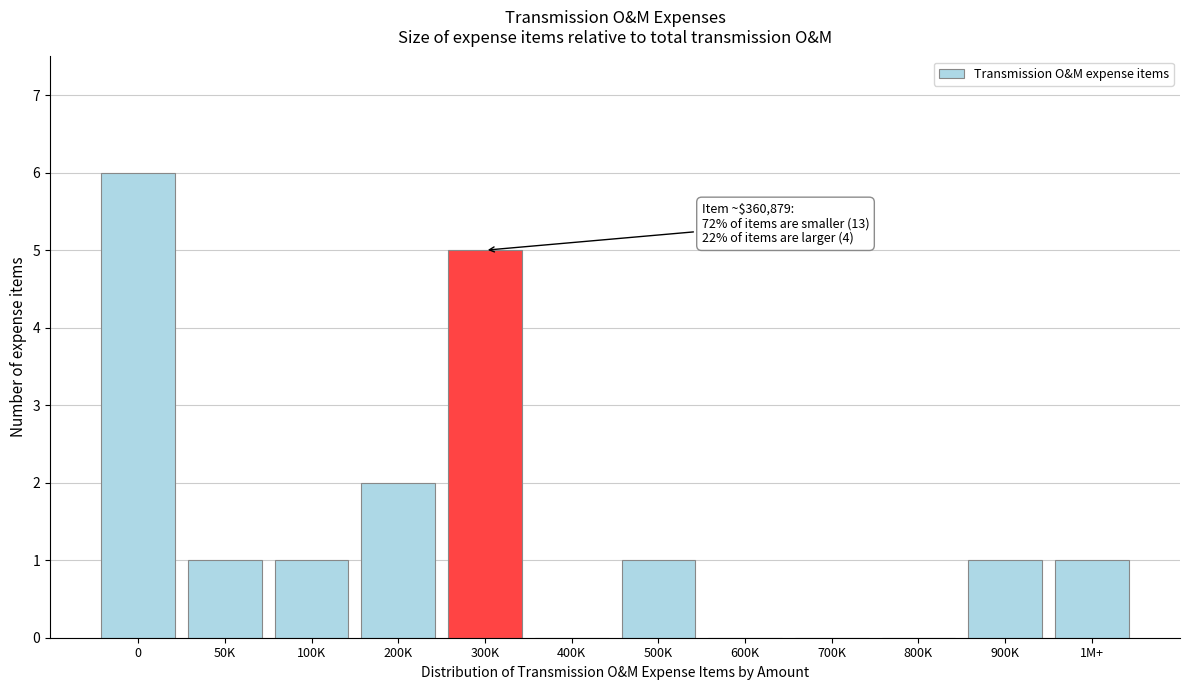

Reading left to right, what are all the values shown in this chart?

0=6	50K=1	100K=1	200K=2	300K=5	400K=0	500K=1	600K=0	700K=0	800K=0	900K=1	1M+=1